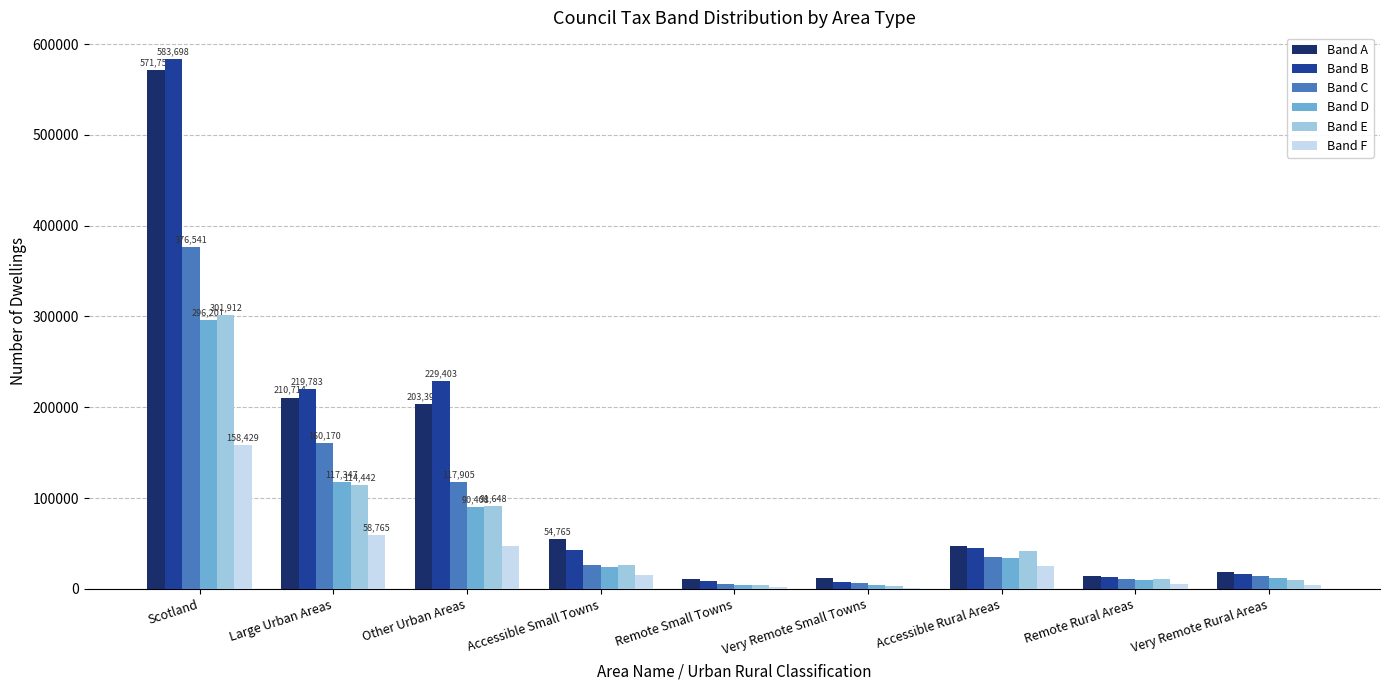

At which label does Band A reach its peak?

Scotland